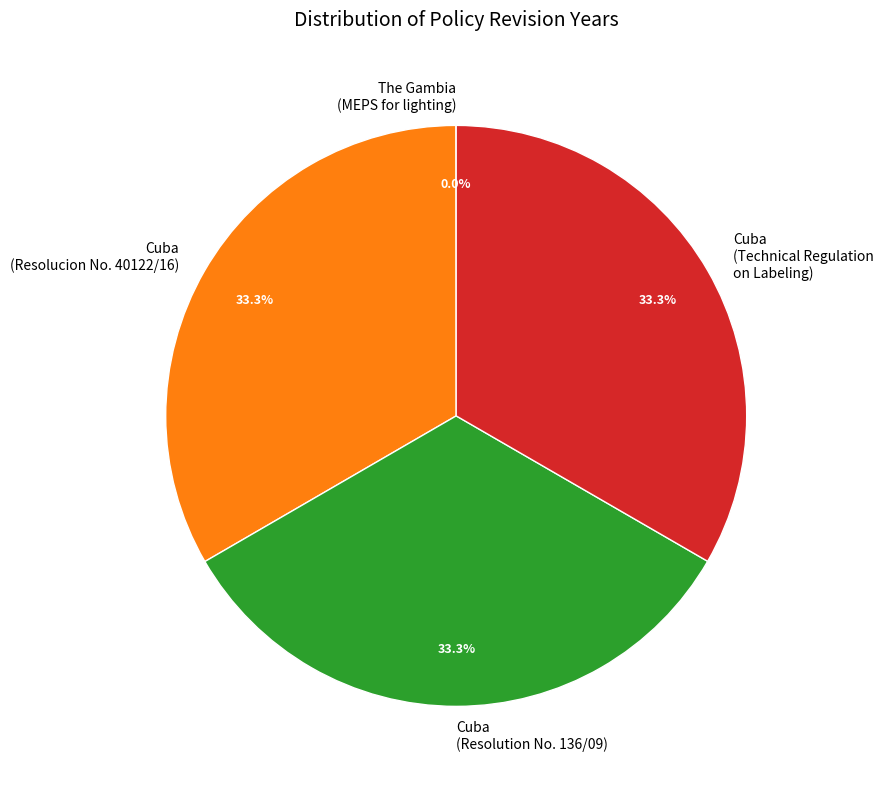

Is Cuba (Resolucion No. 40122/16) the majority of the pie?

No